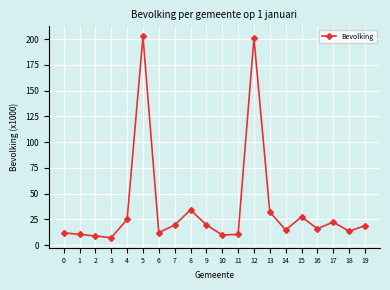

True or false: the data shows 43.5 at 13.

False